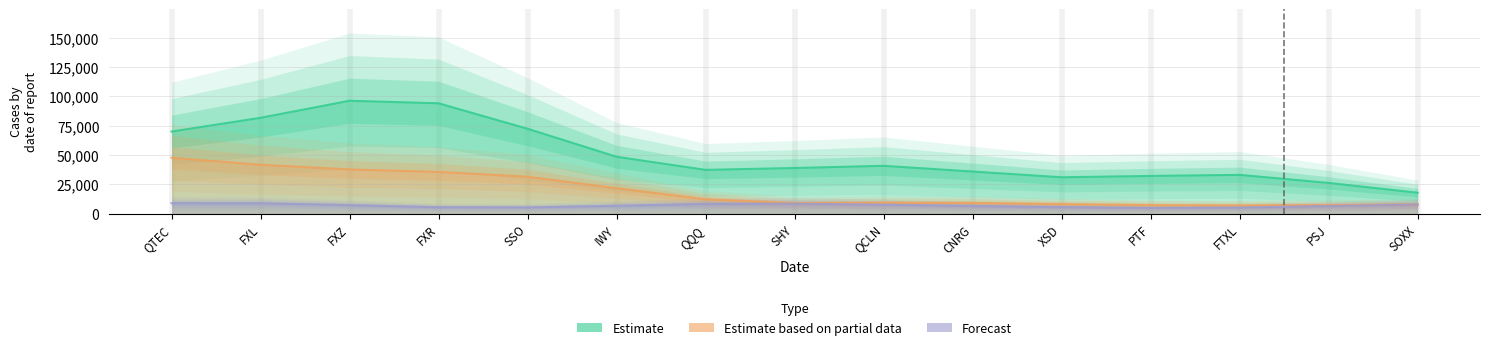

What is the label of the 10th point from the right?

IWY